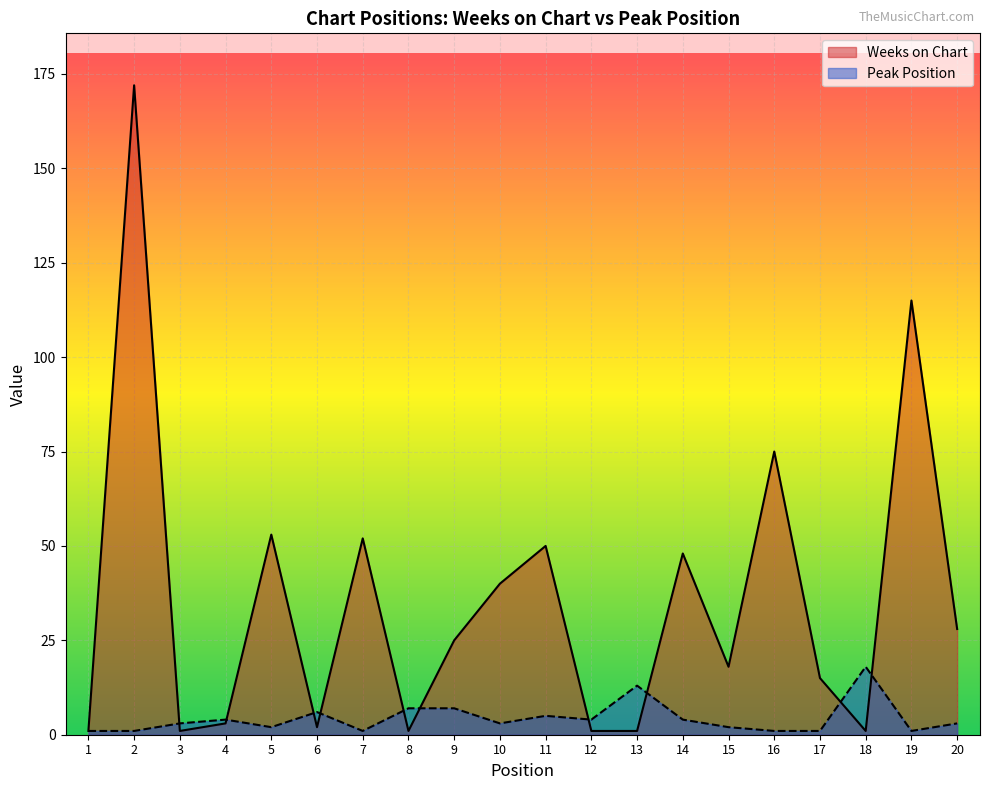

How many intersections are there between Weeks on Chart and Peak Position?

10